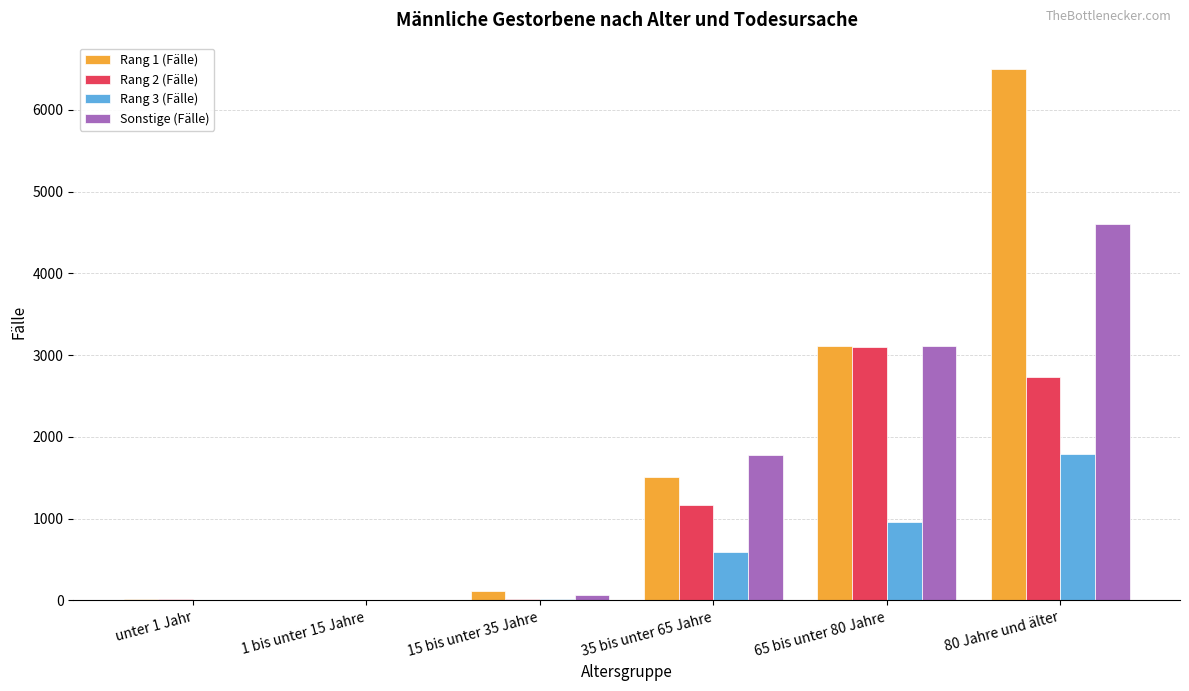

What is the sum of all Sonstige (Fälle) values?

9573.4